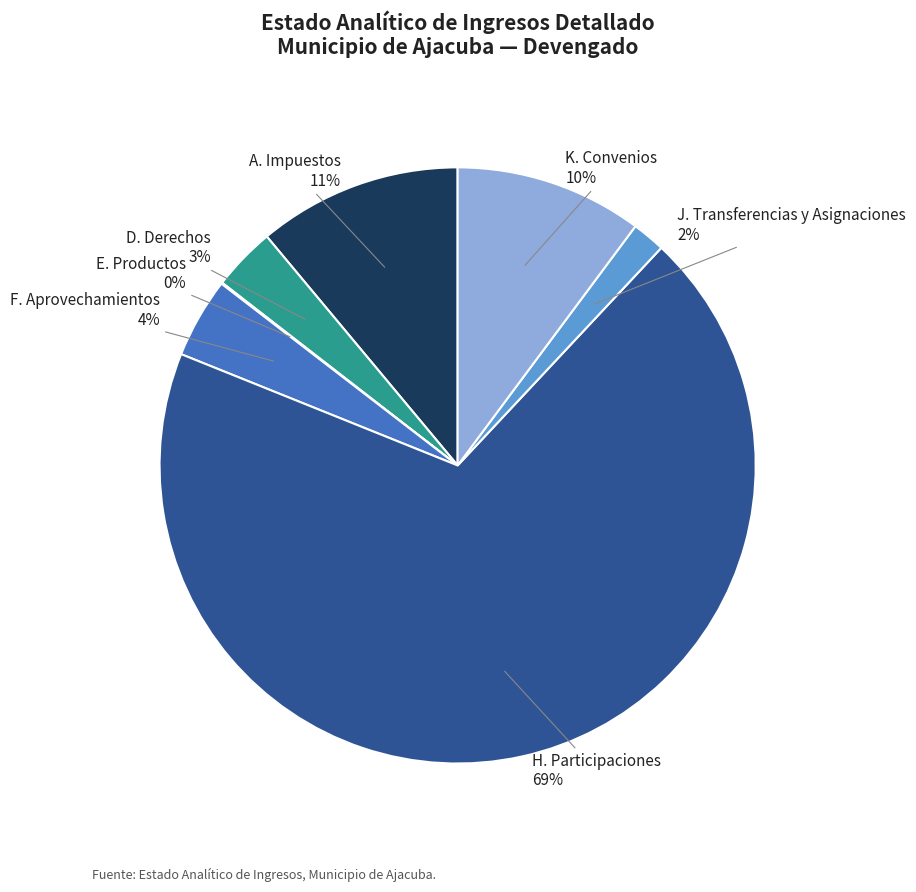

To the nearest percent, what is the average slice percentage?

14%